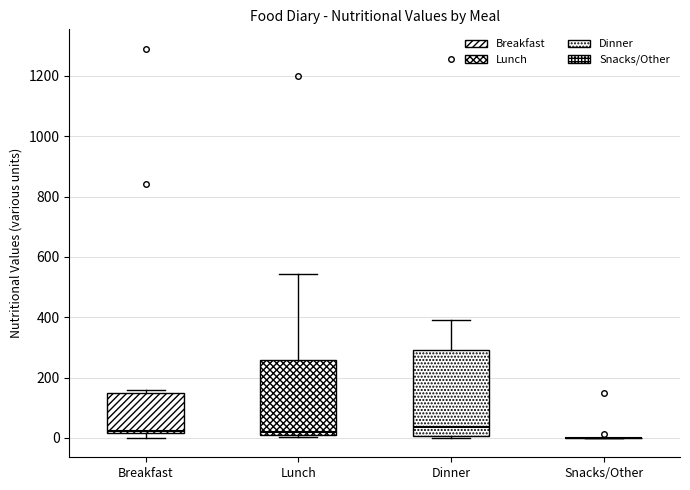

Comparing the boxes themselves (not the whiskers), which one is the tallest?

Dinner